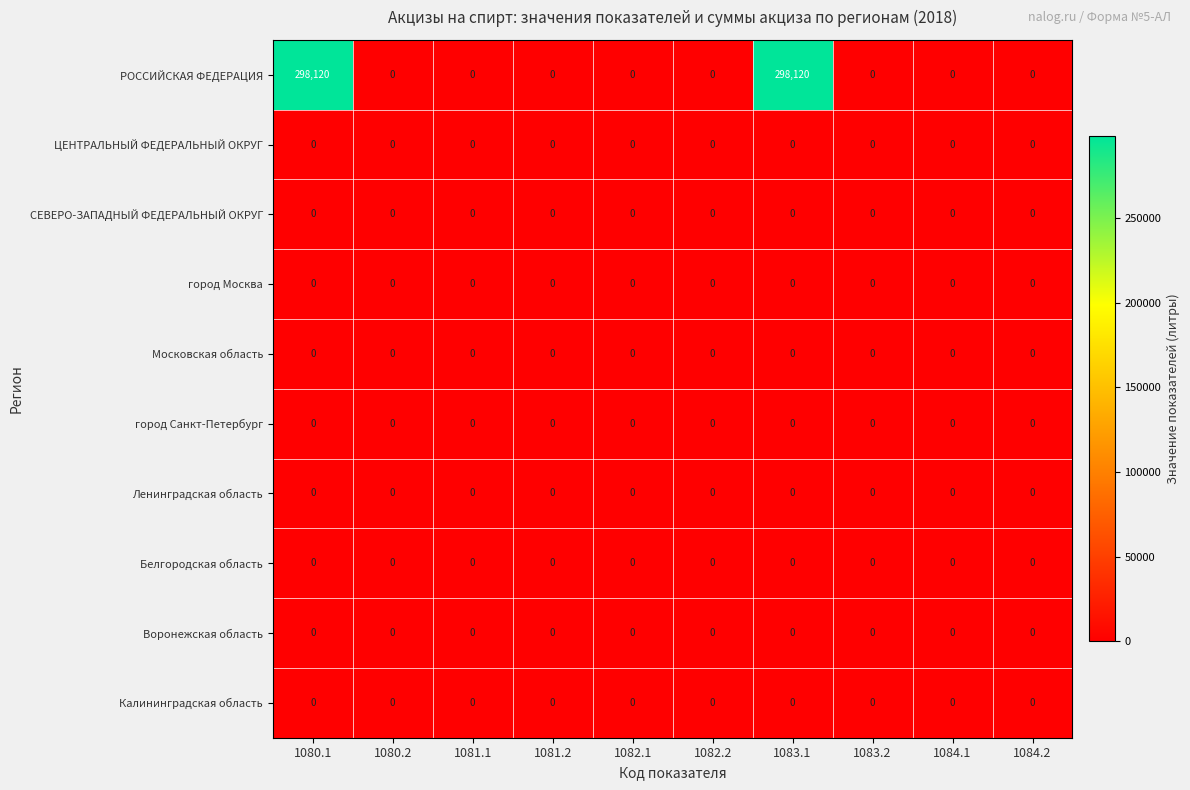

Which series has the widest spread of values?

РОССИЙСКАЯ ФЕДЕРАЦИЯ